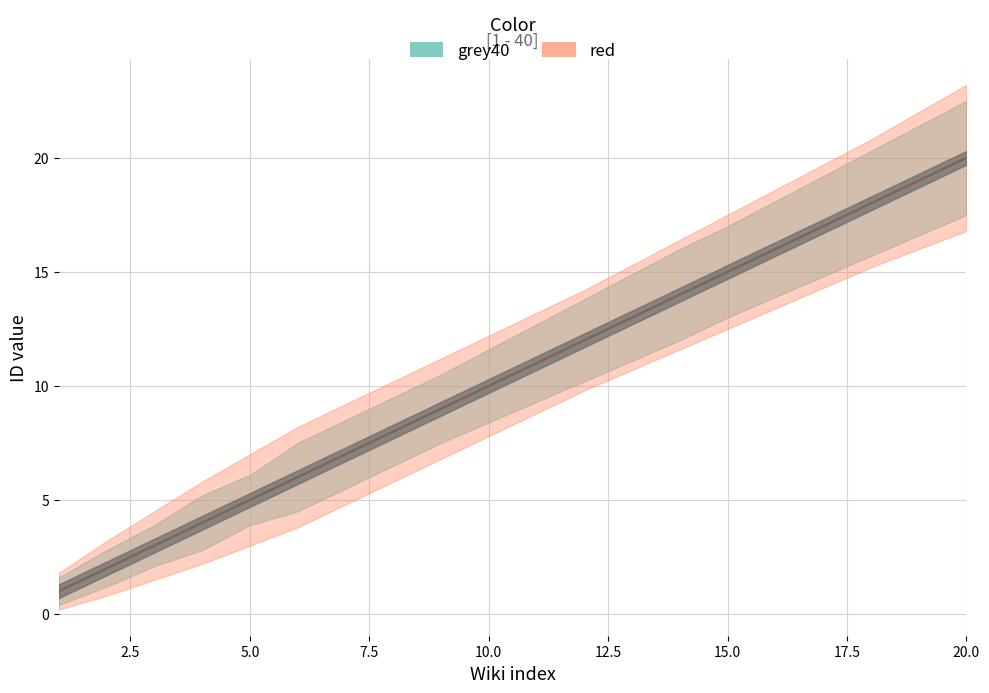

What are all the series names shown in the legend?

grey40, red